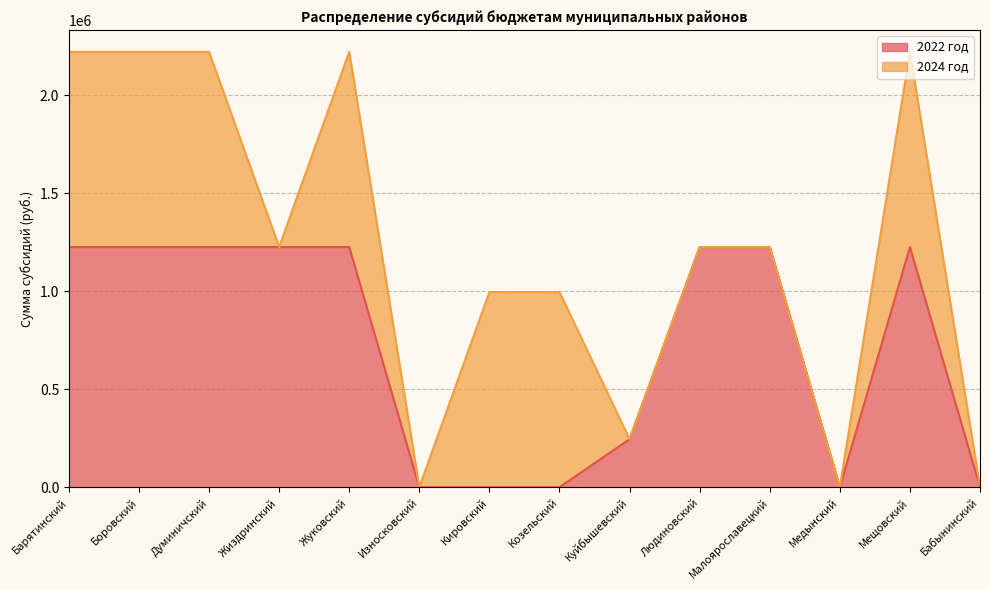

Which has a higher value, Куйбышевский or Кировский?

Куйбышевский